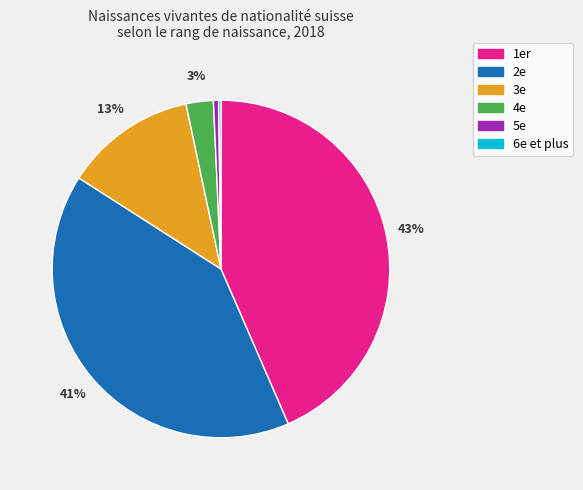

Which slice is the largest?

1er